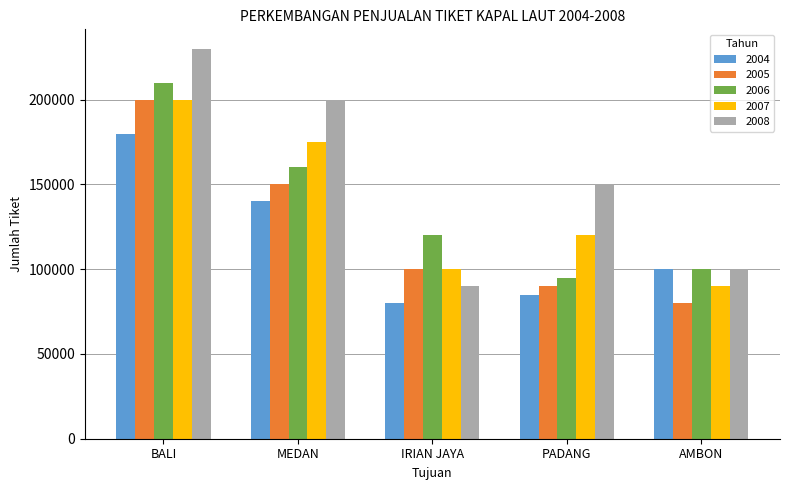

What is the approximate value of 2006 at AMBON?

100000